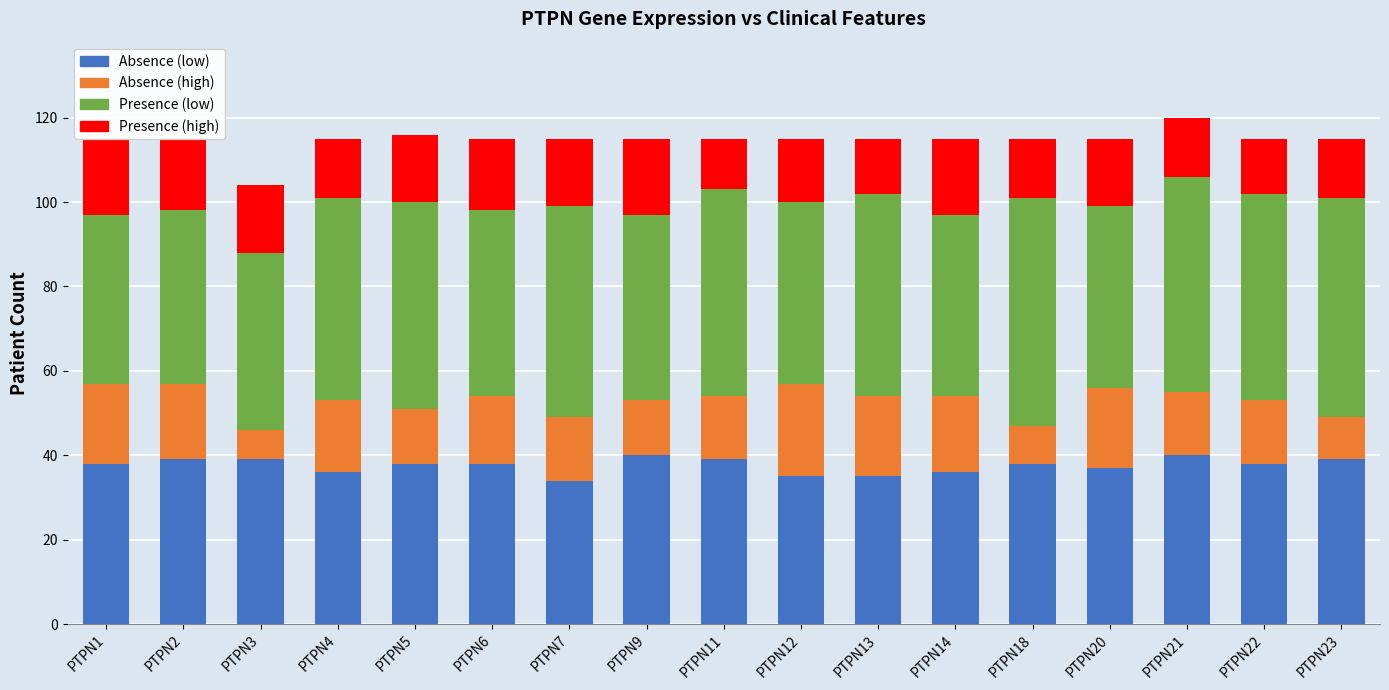

How many Presence (high) values are between 14 and 17?

11